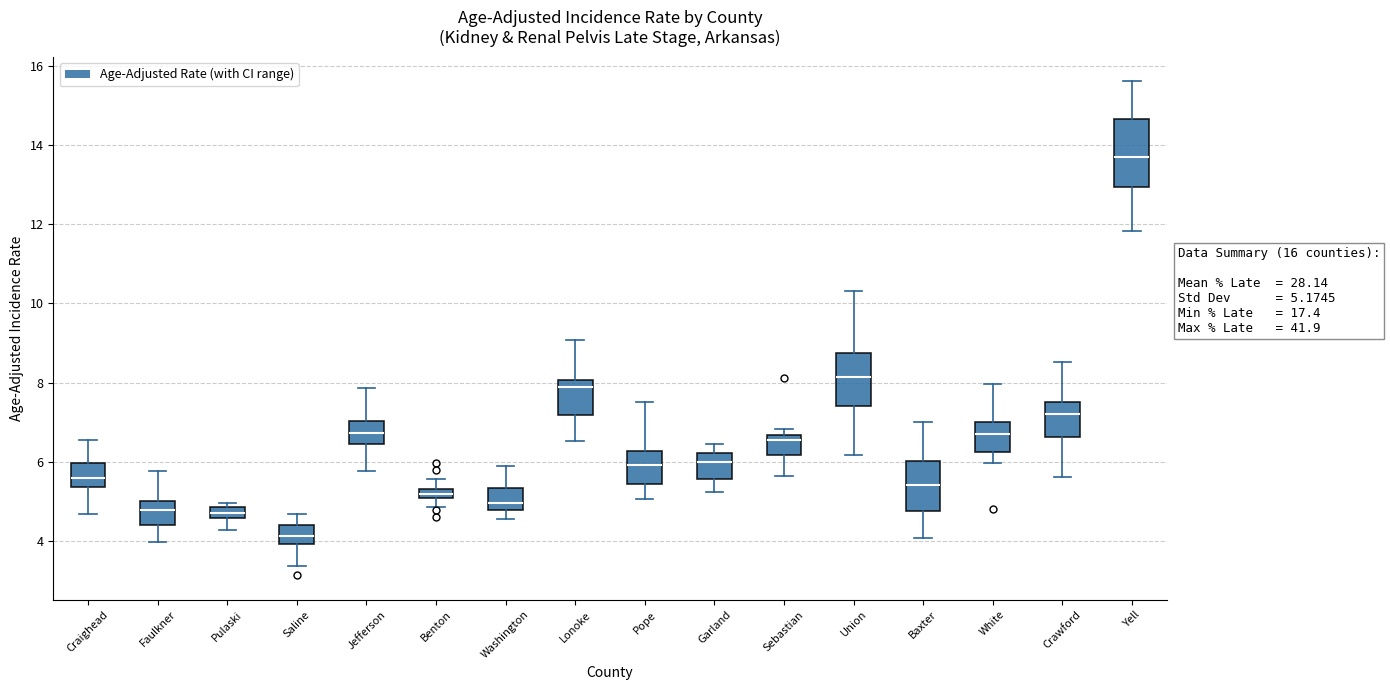

Which box's median line is the lowest?

Saline